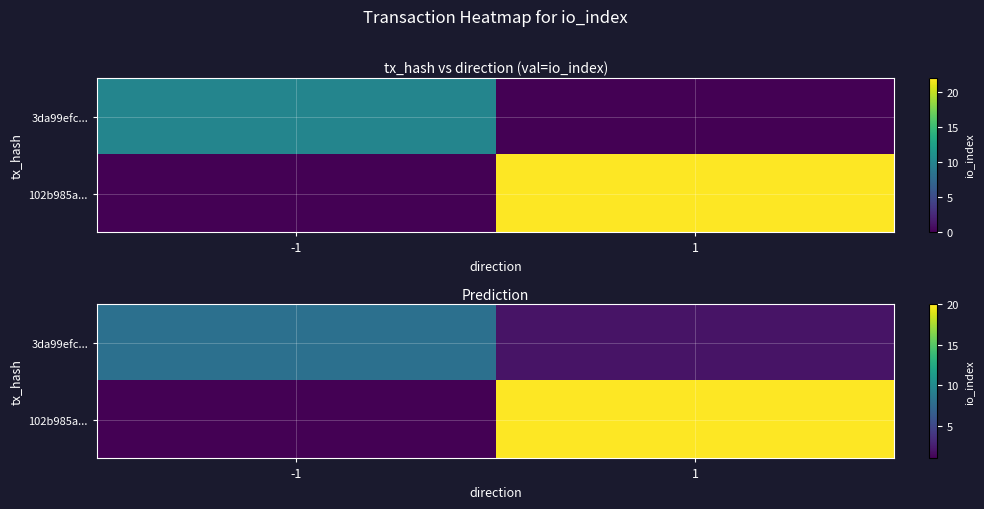

Which series changed the most between -1 and 1?

102b985a...